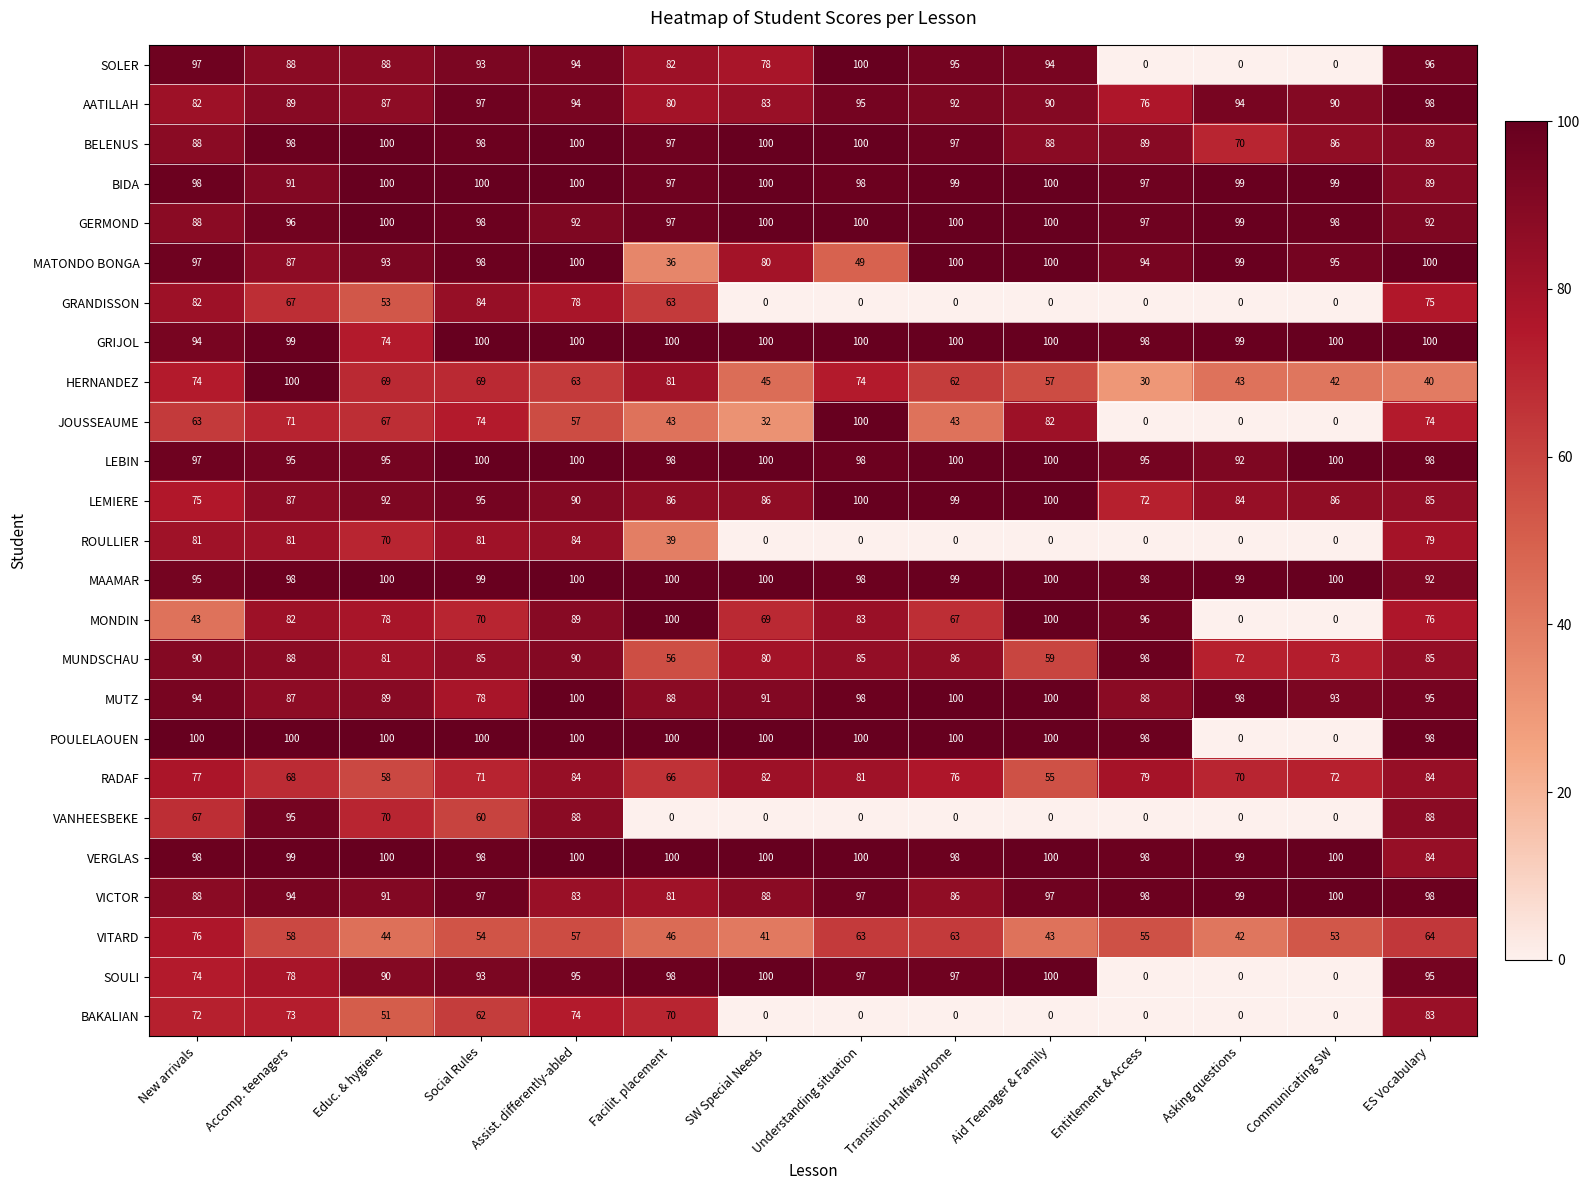

Is it true that POULELAOUEN equals 173 at Facilit. placement?

False